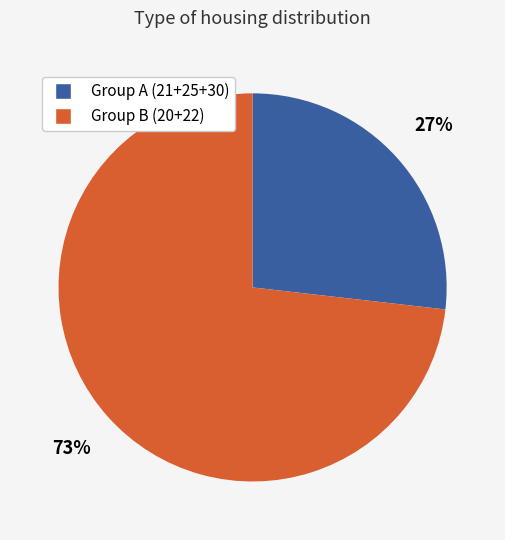

Which category accounts for the majority?

Group B (20+22)